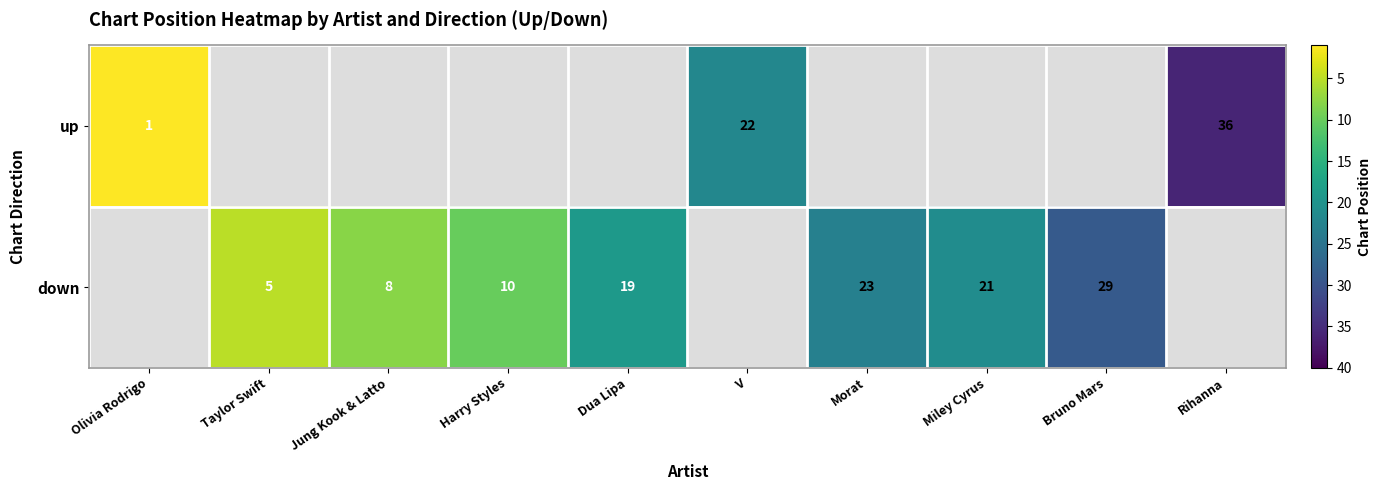

The value of down at Harry Styles is 10. True or false?

True